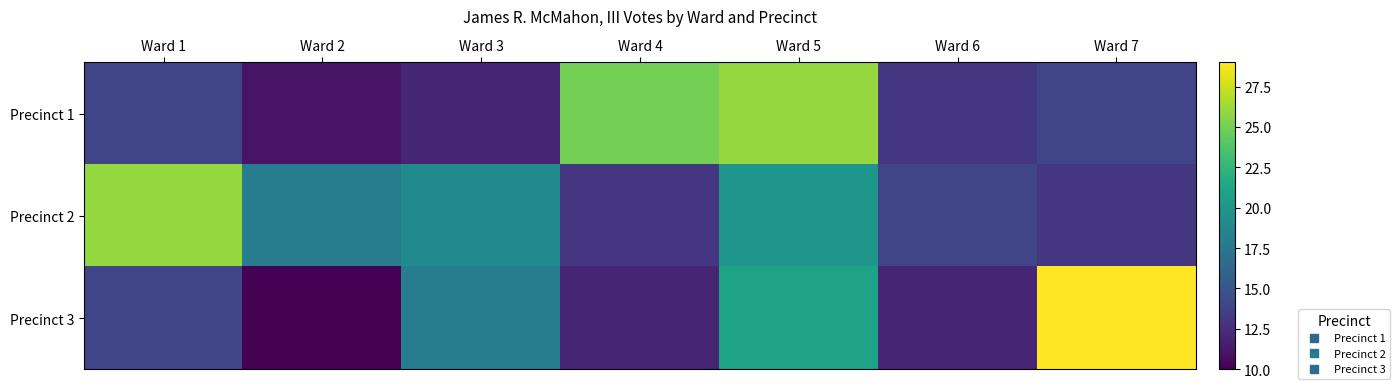

What is the greatest value displayed?

29